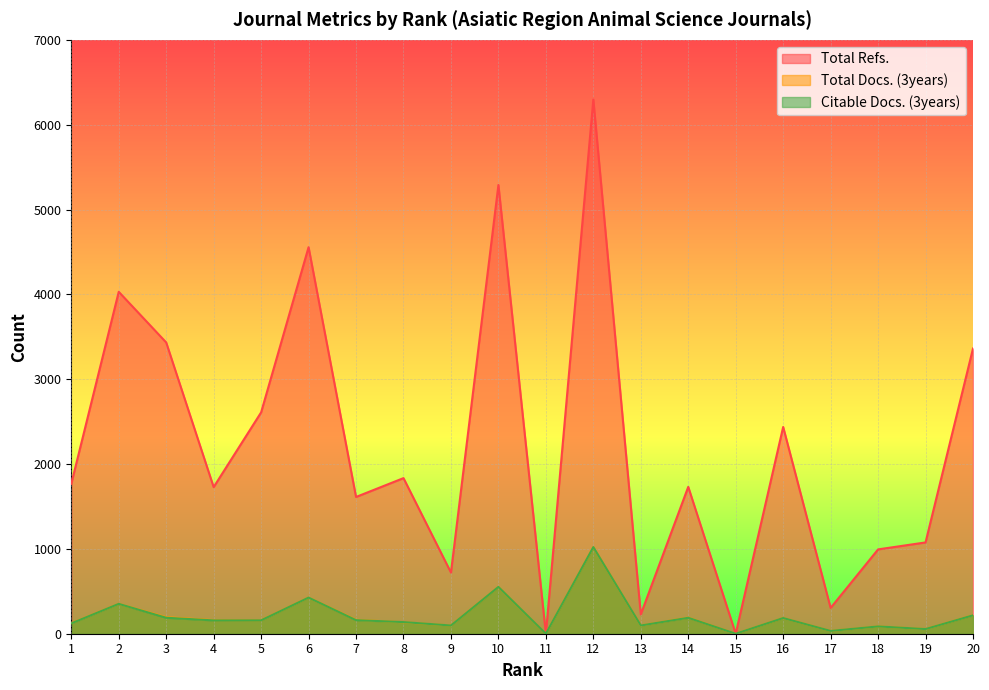

Where is the first local minimum for Citable Docs. (3years)?

4